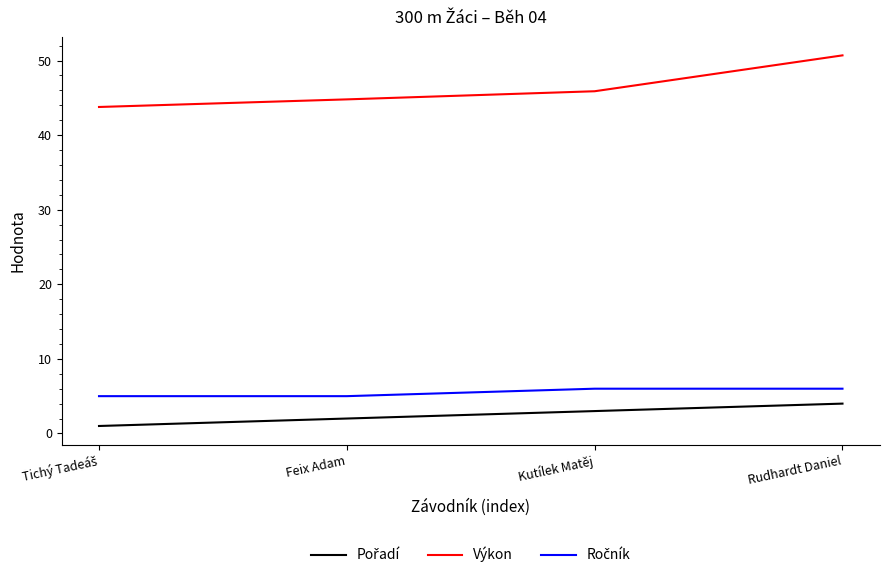

Which series has the largest range (max minus min)?

Výkon